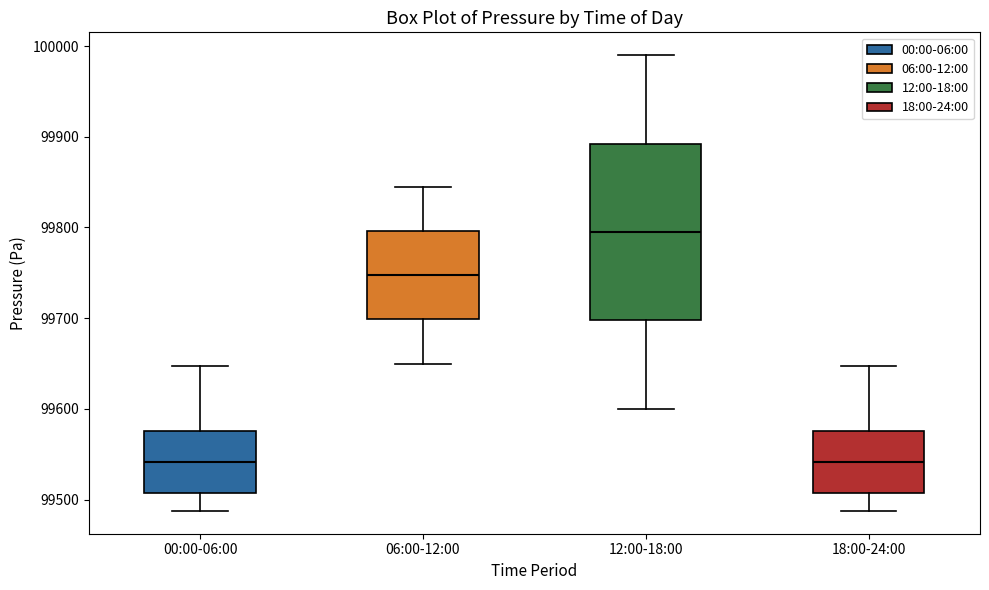

Reading left to right, transcribe this box plot: for each box, give where its median line is, the range the box spans, and where its two whiskers end, as read against the y-axis. The values are not printed on the chart, so give them approximately, as read against the axis.

00:00-06:00: median 99540, box 99510 to 99580, whiskers 99490 to 99650
06:00-12:00: median 99750, box 99700 to 99800, whiskers 99650 to 99850
12:00-18:00: median 99800, box 99700 to 99890, whiskers 99600 to 99990
18:00-24:00: median 99540, box 99510 to 99580, whiskers 99490 to 99650